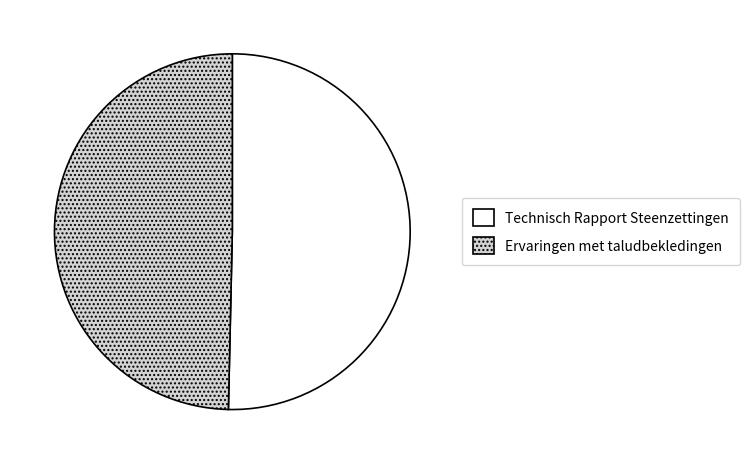

Approximately how many times larger is the value at Ervaringen met taludbekledingen compared to Technisch Rapport Steenzettingen?

1.0